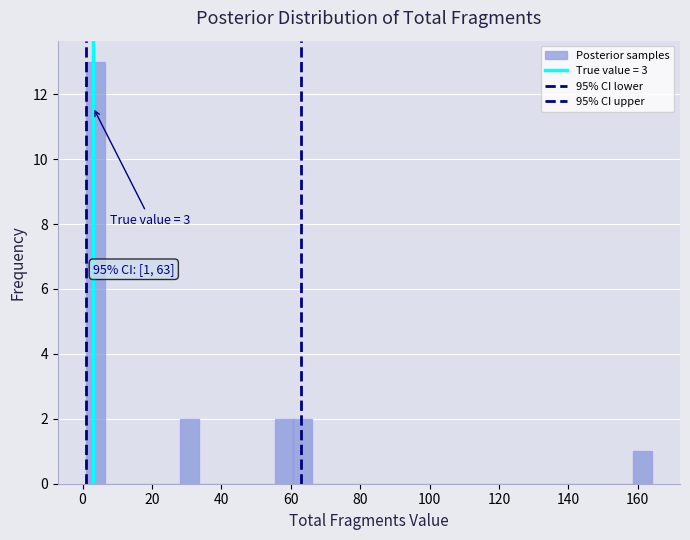

Read against the x-axis, roughly where is the centre of the tallest bar?

4